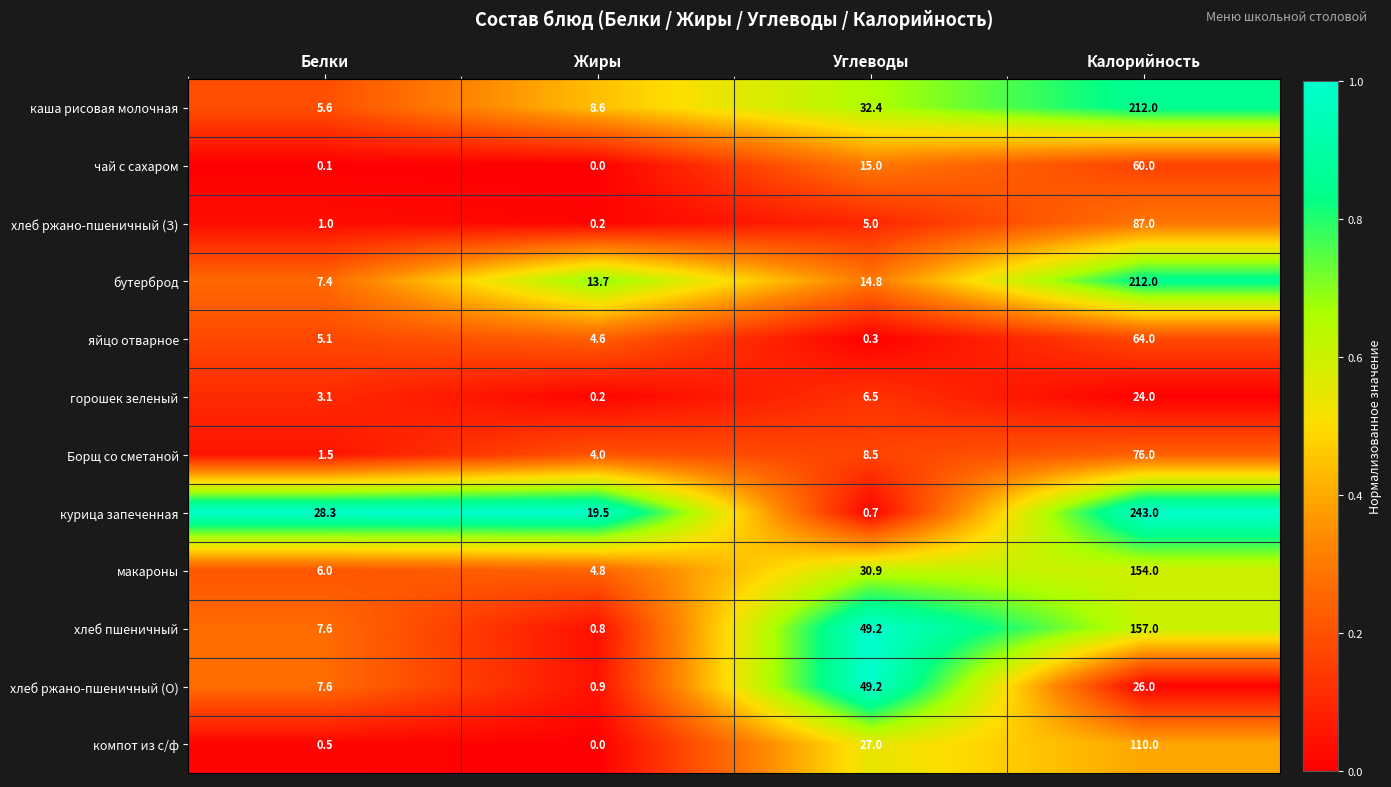

Which series has the widest spread of values?

курица запеченная